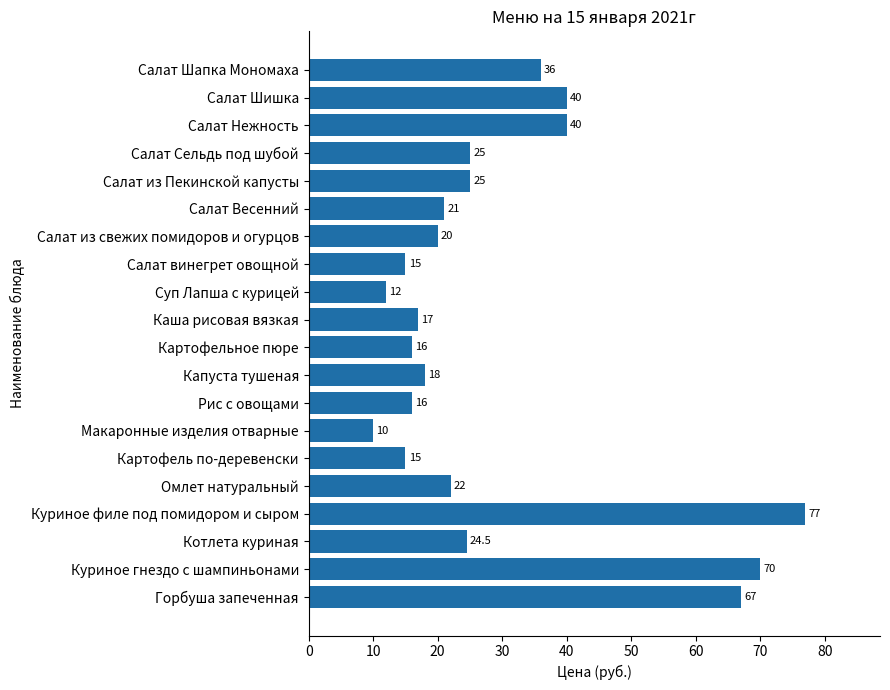

What is the difference between the second highest and minimum values?

60.0